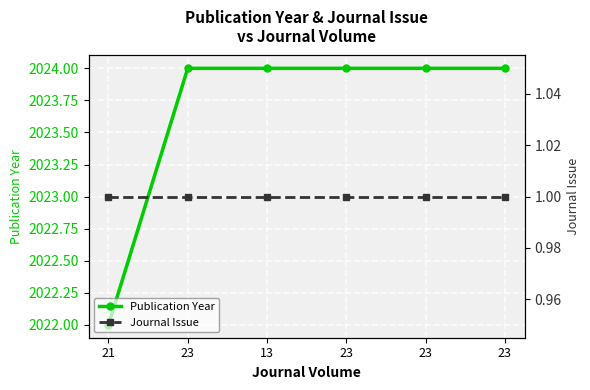

Reading right to left, list all the values displayed in this chart.

Publication Year: 23=2024	23=2024	23=2024	13=2024	23=2024	21=2022
Journal Issue: 23=1	23=1	23=1	13=1	23=1	21=1